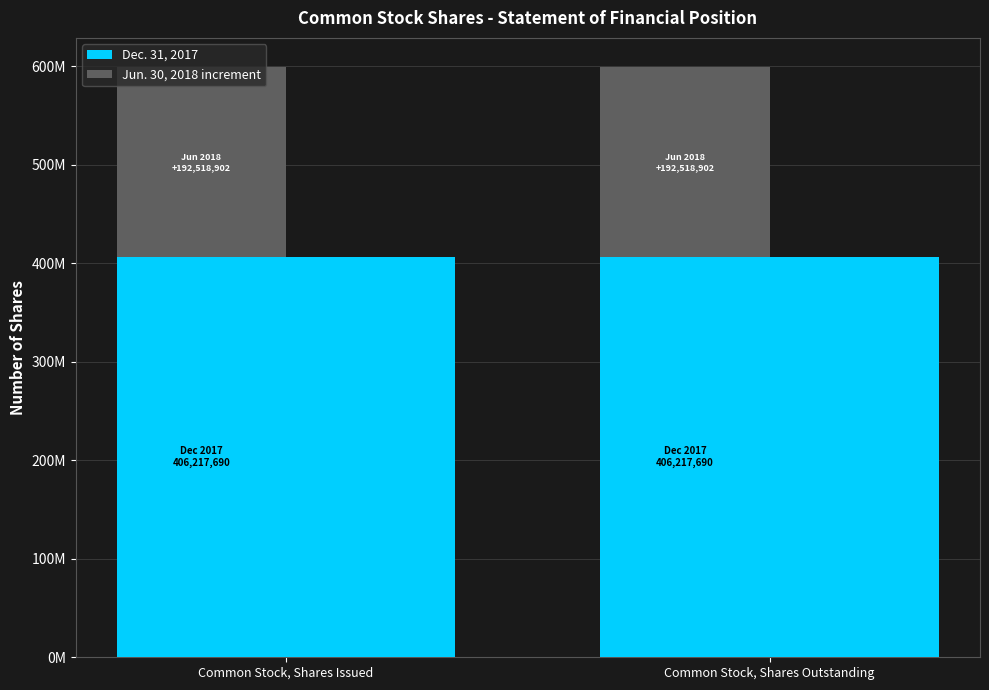

How many groups of bars are there?

2